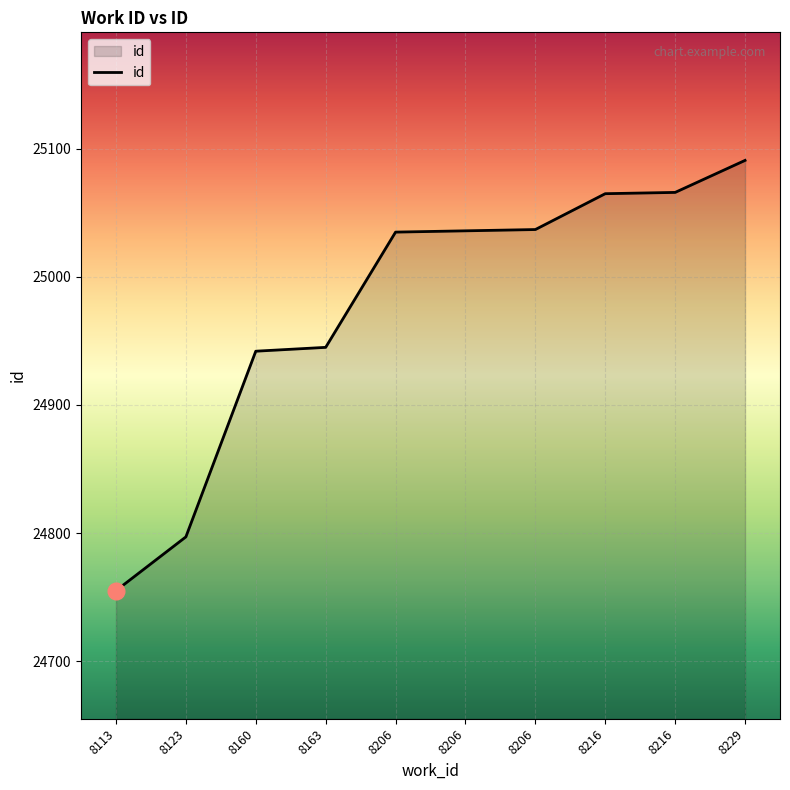

Where is the data nearest to the value 24923?

8160